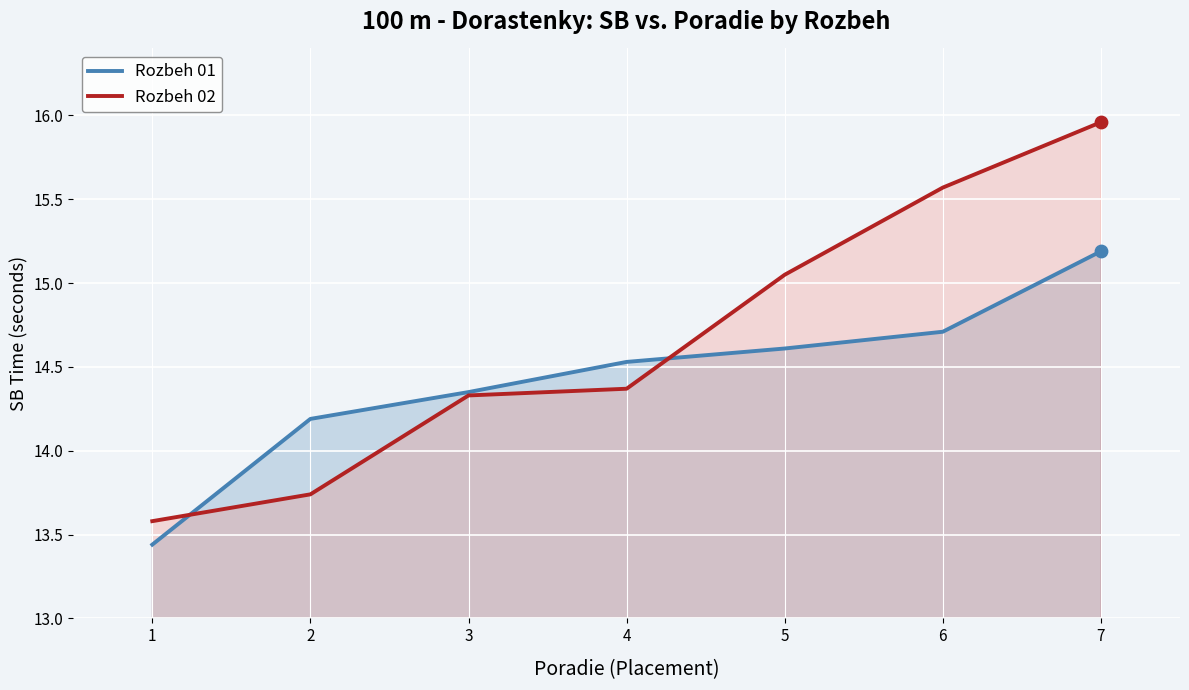

At which category is the sum across all series the highest?

7